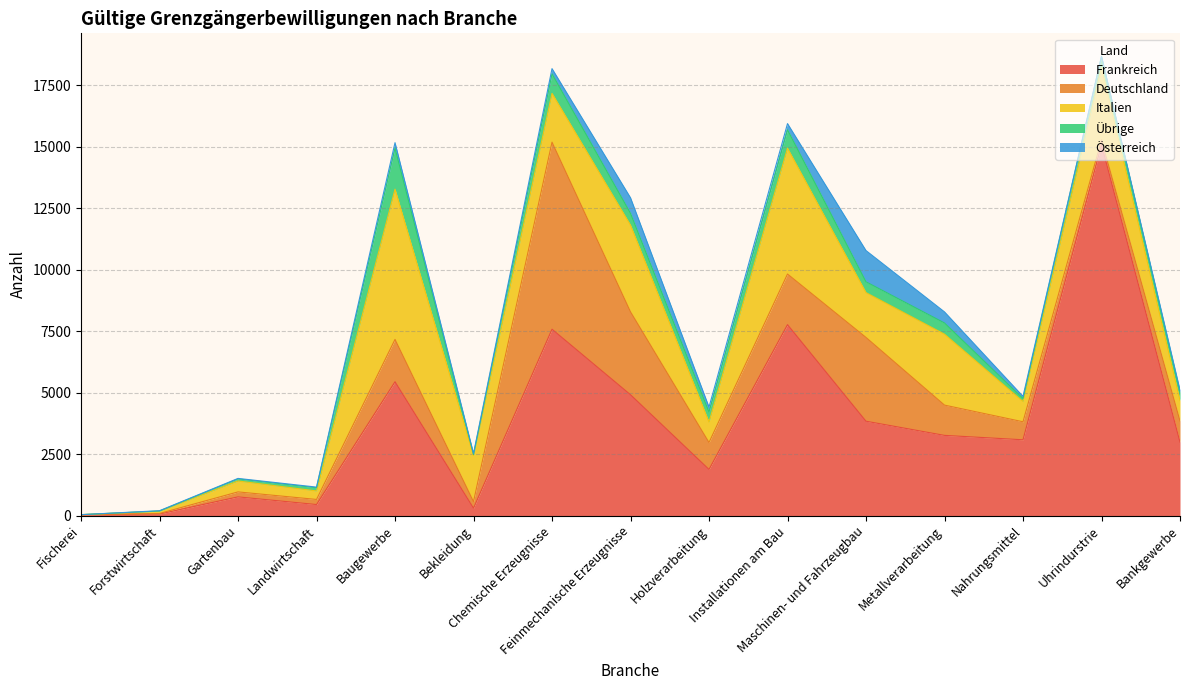

Which has a higher value, Metallverarbeitung or Installationen am Bau?

Installationen am Bau